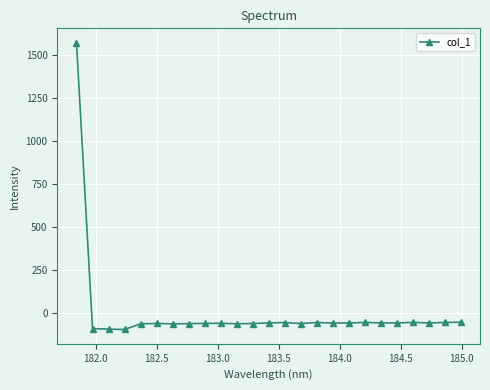

What is the sum of all values?

90.8